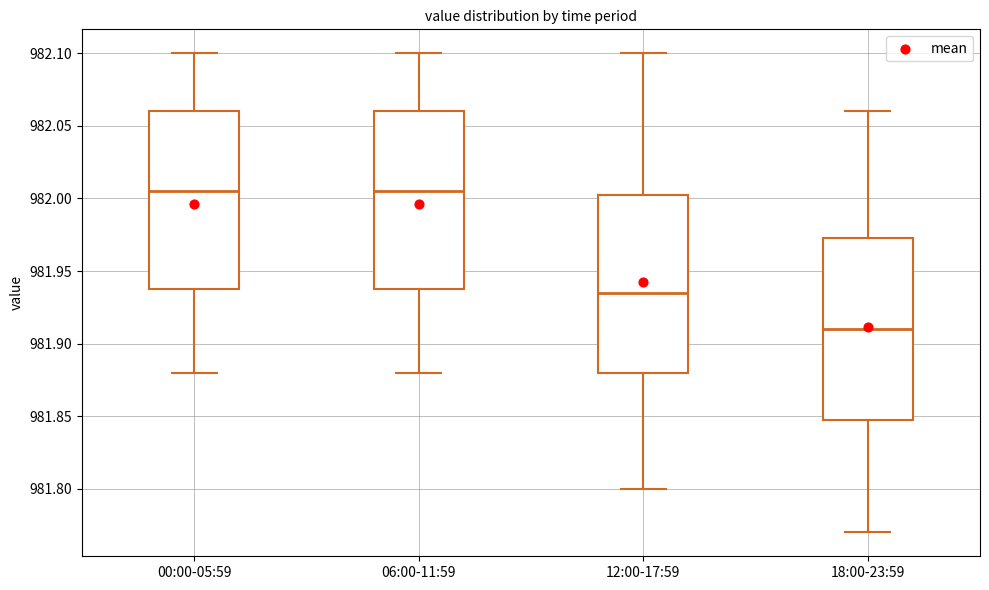

Reading left to right, read every box against the y-axis: the position of its median line, the range the box covers, and the ends of its whiskers. The values are not printed on the chart, so give them approximately, as read against the axis.

00:00-05:59: median 982.005, box 981.940 to 982.060, whiskers 981.880 to 982.100
06:00-11:59: median 982.005, box 981.940 to 982.060, whiskers 981.880 to 982.100
12:00-17:59: median 981.935, box 981.880 to 982.005, whiskers 981.800 to 982.100
18:00-23:59: median 981.910, box 981.850 to 981.975, whiskers 981.770 to 982.060